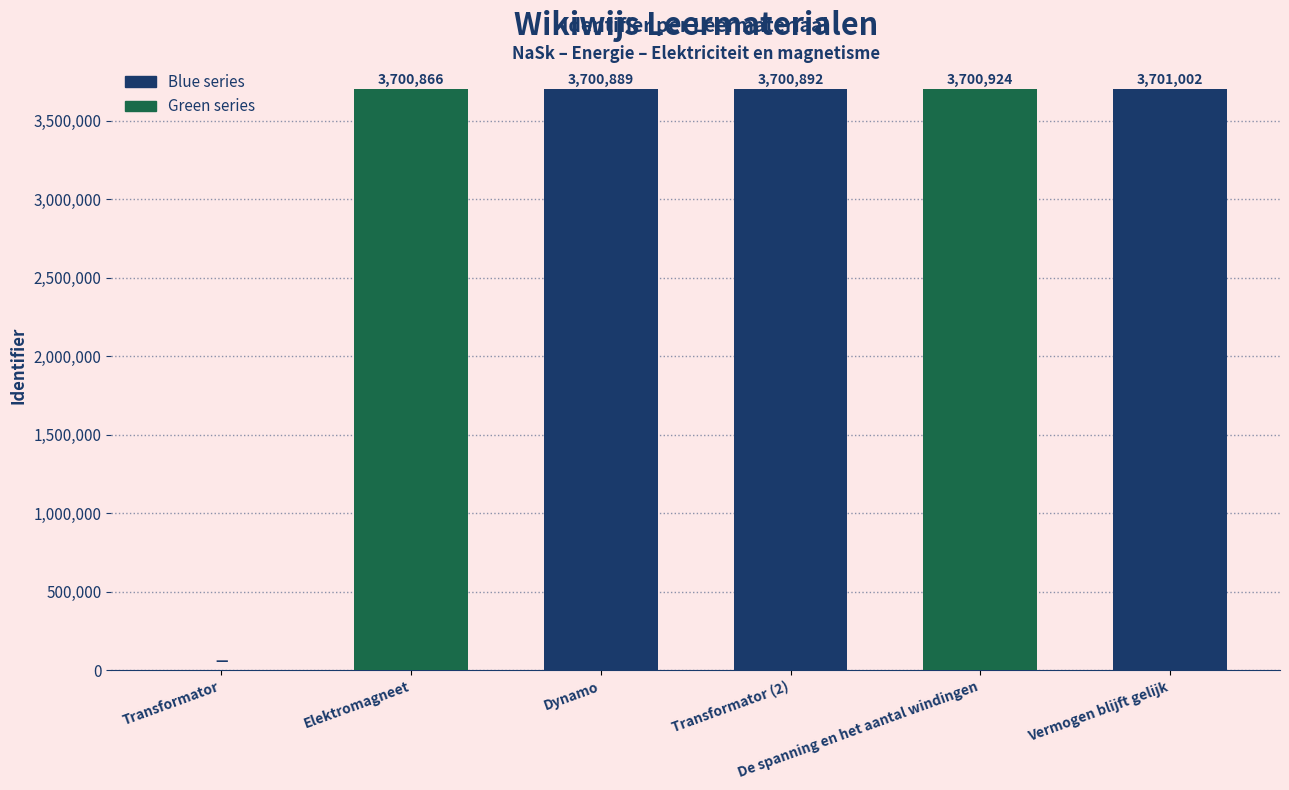

Is it true that the value at Dynamo is 4813034?

False